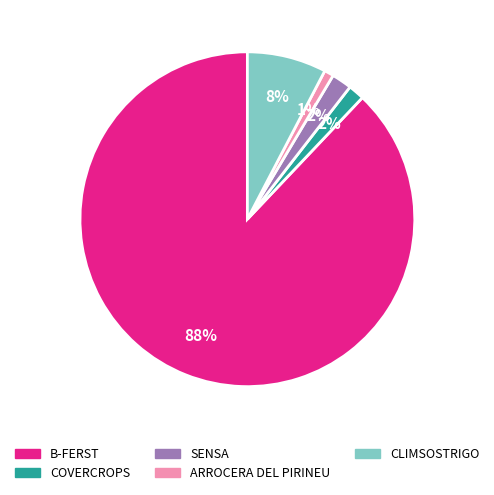

Between B-FERST and SENSA, which is larger?

B-FERST